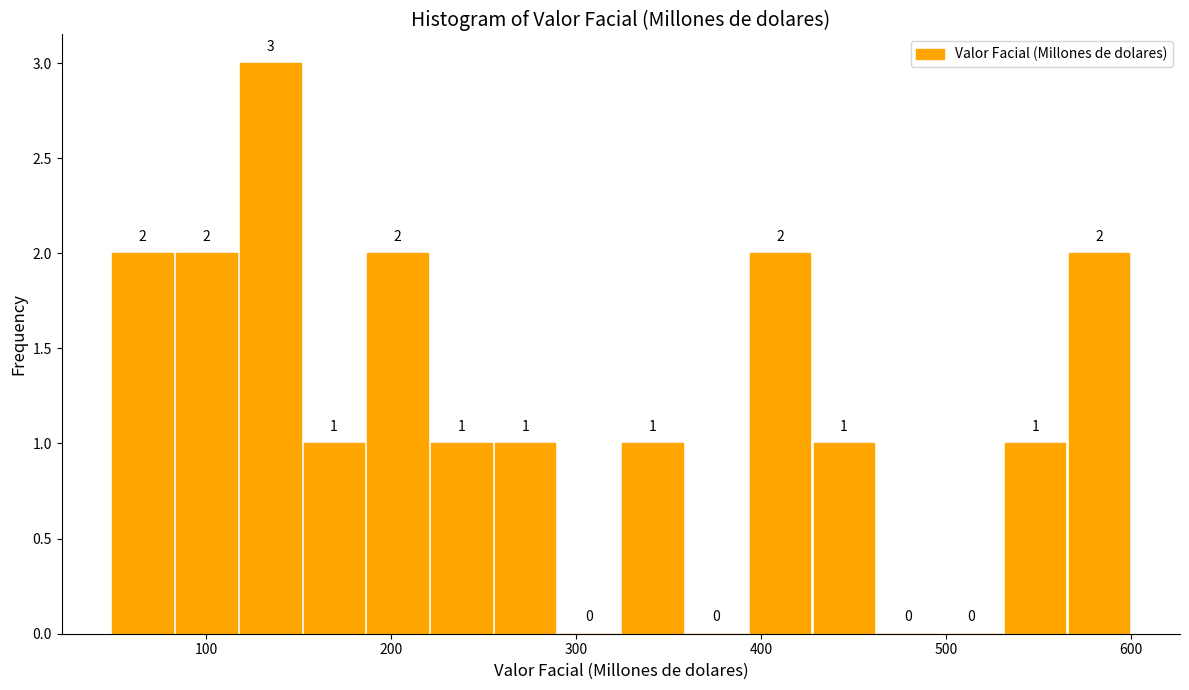

Read against the x-axis, roughly where is the centre of the tallest bar?

130